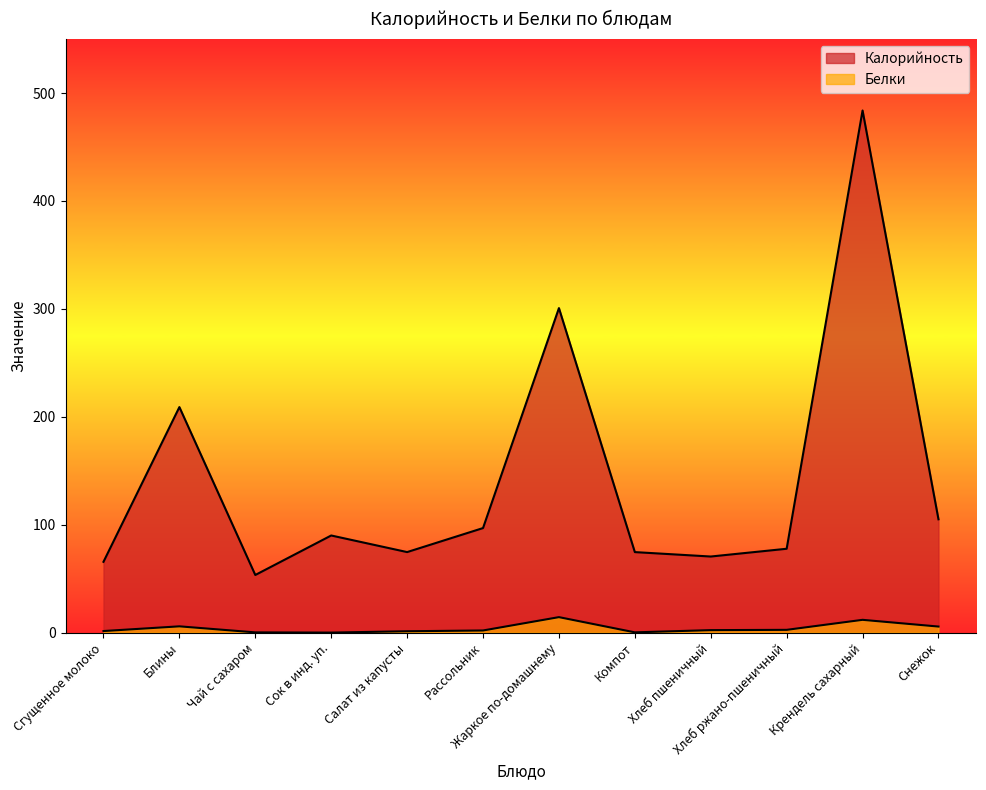

Rank the series at Салат из капусты from lowest to highest value.

Белки, Калорийность